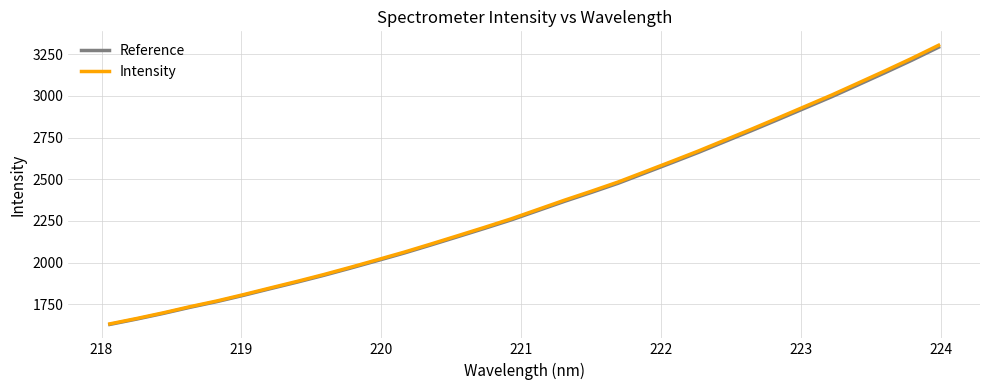

True or false: Reference and Intensity intersect in this chart.

False